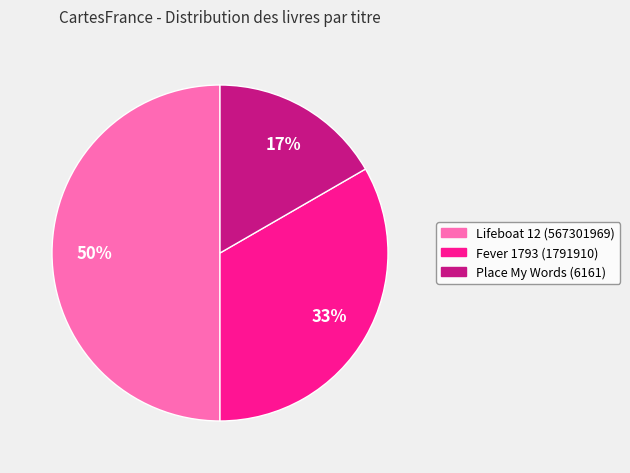

What percentage is the Fever 1793 (1791910) slice, to the nearest percent?

33%